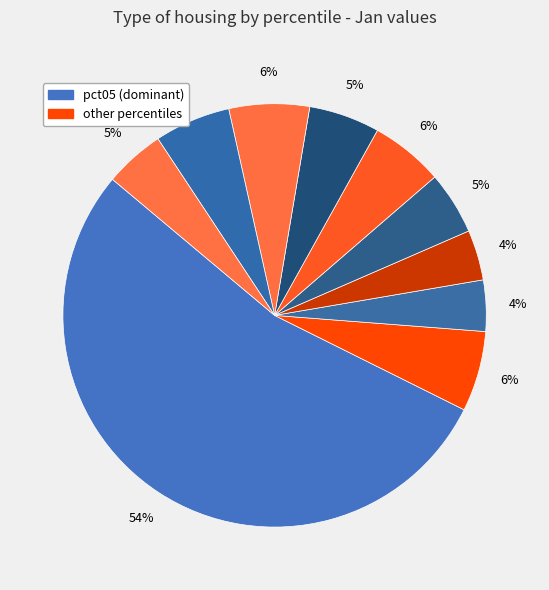

How many slices are in this pie chart?

10